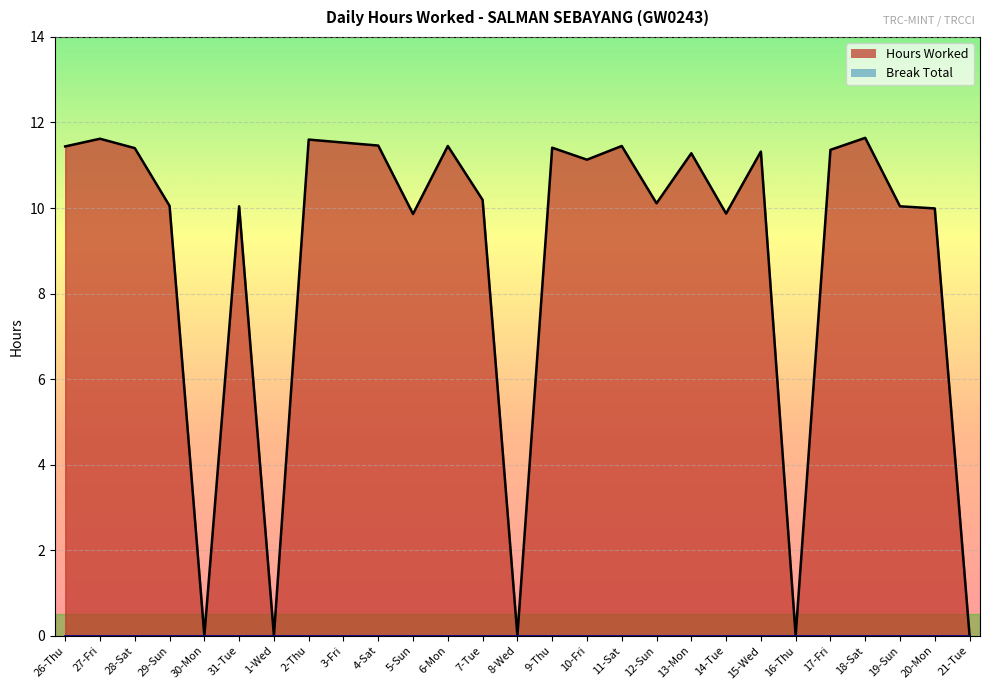

How many lines are shown in the chart?

2